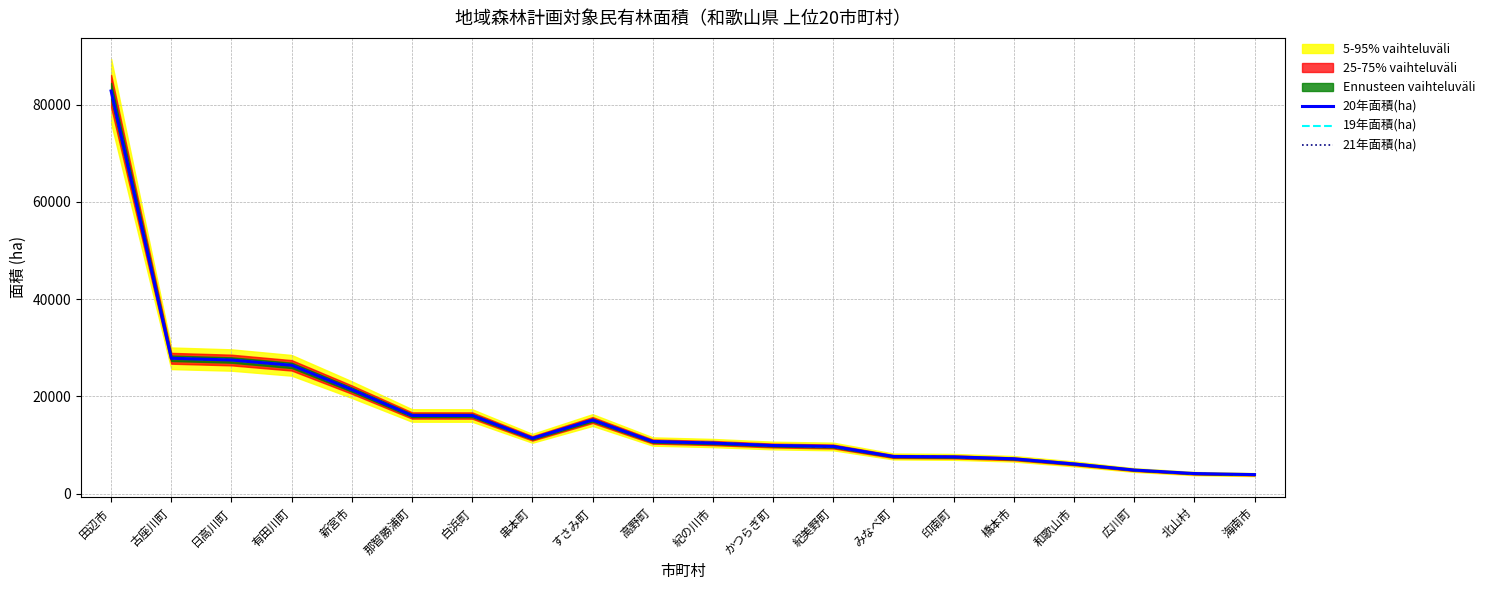

Which label corresponds to the smallest value in the chart?

海南市